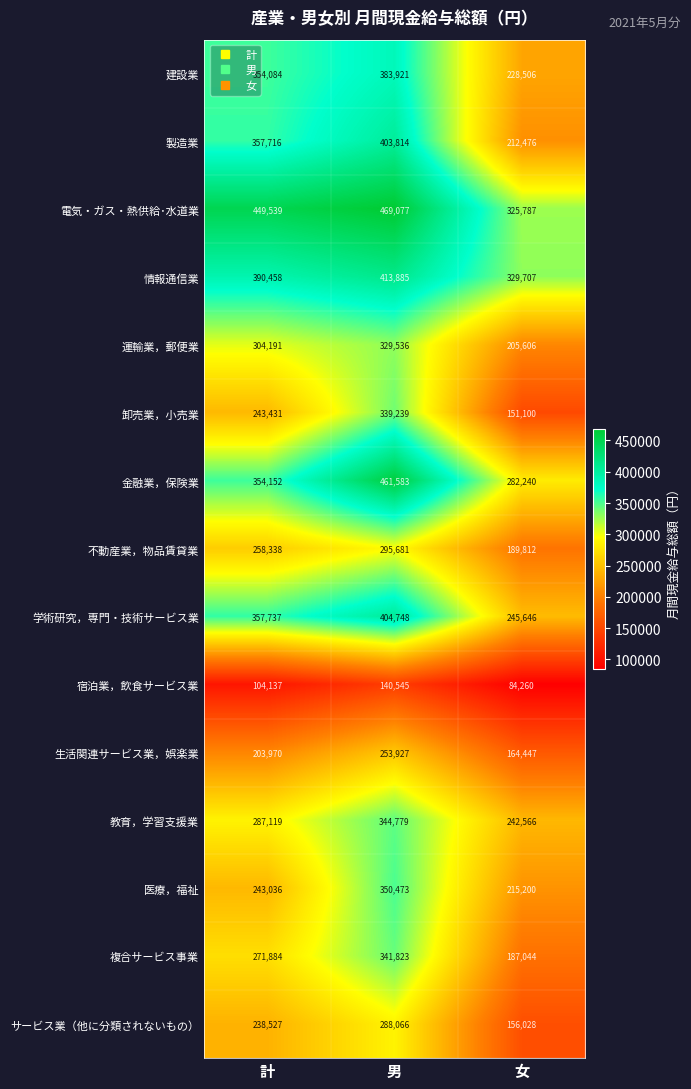

Which series has the largest range (max minus min)?

製造業